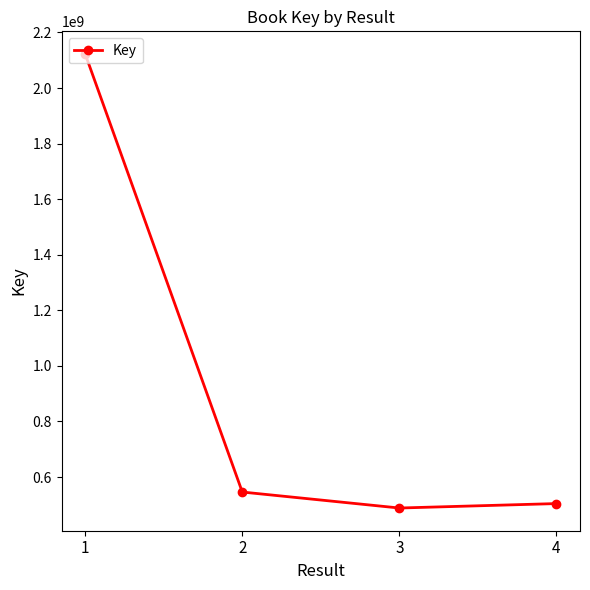

Count the number of categories in the chart.

4